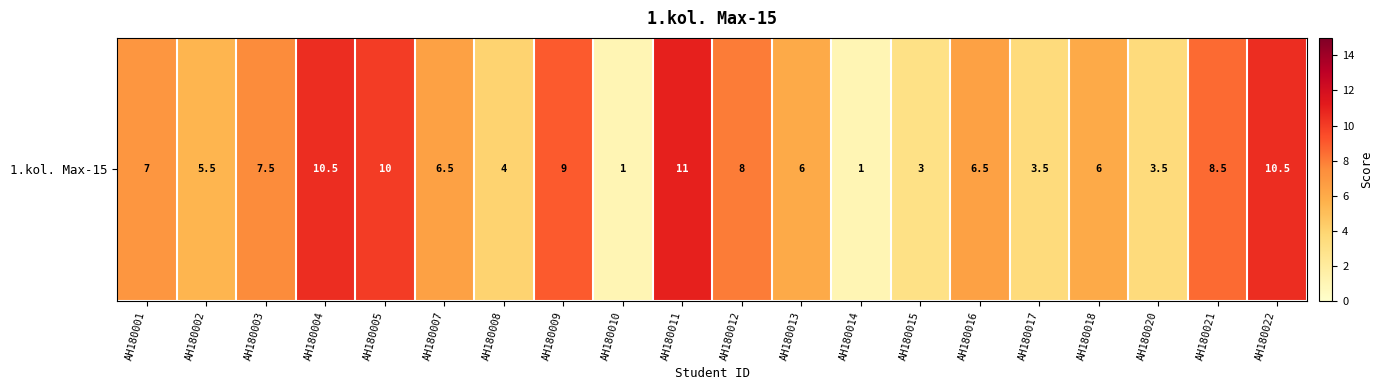

Is it true that the value at АН180018 is 9.6?

False